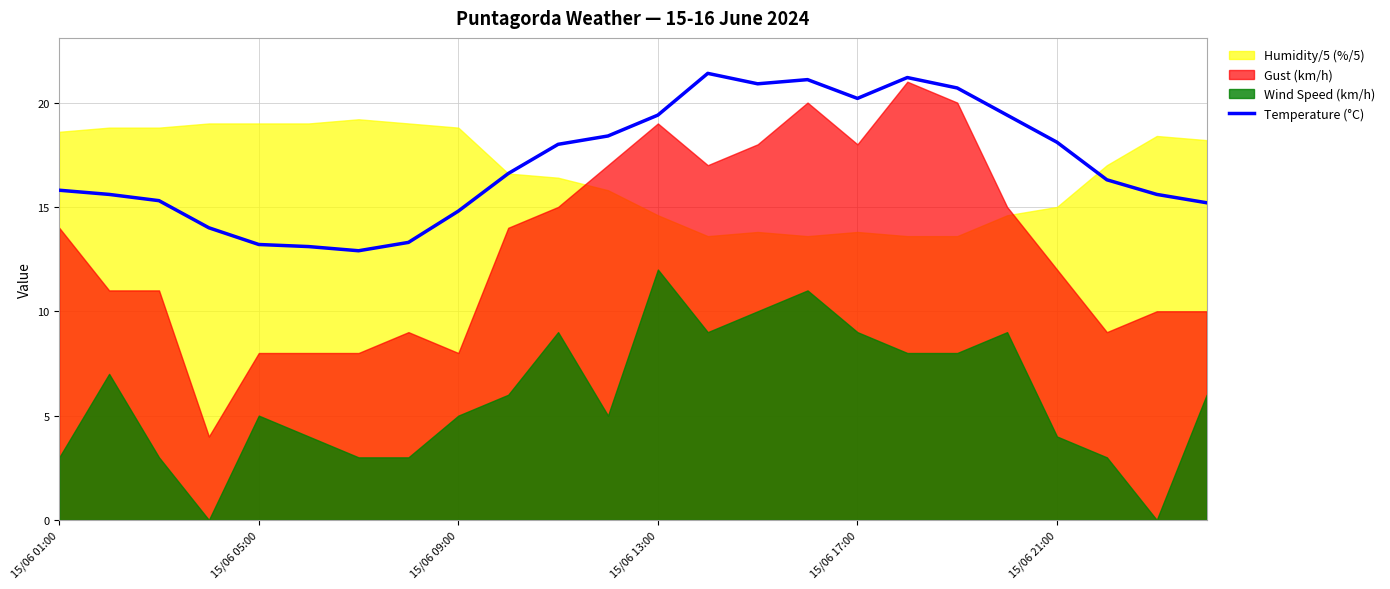

How many lines are shown in the chart?

1